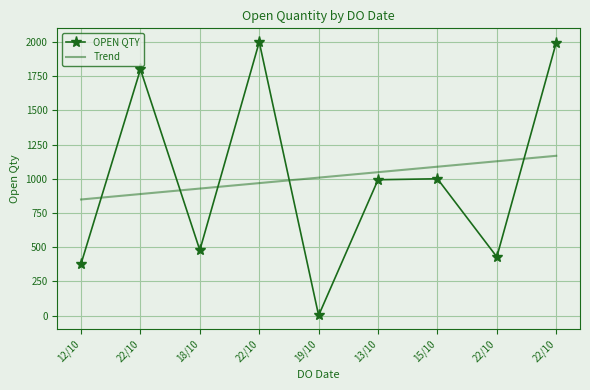

True or false: Trend has more than 1 interior local peaks.

False